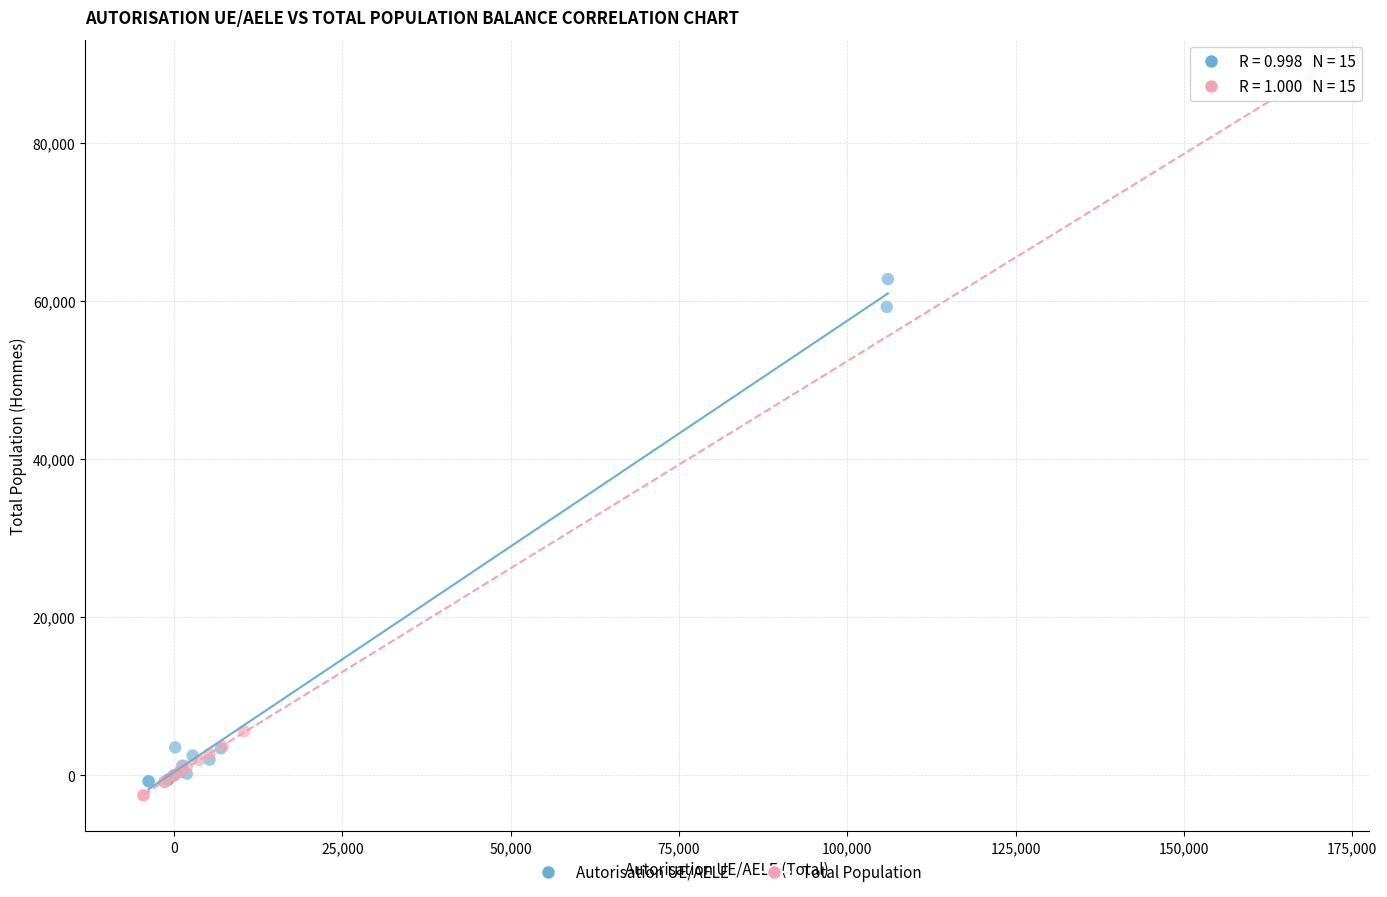

Which series has the widest spread of Y values?

Total Population